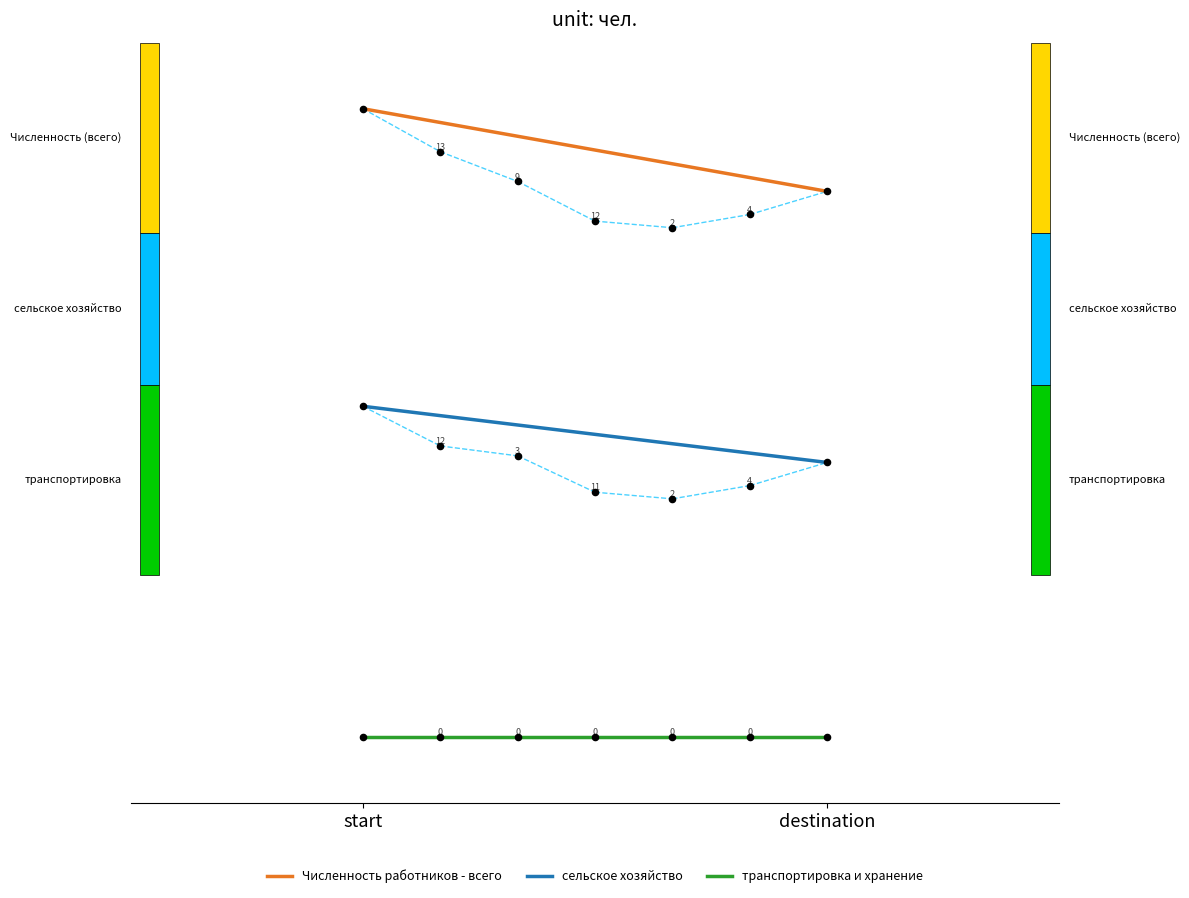

At which category is the sum across all series the highest?

start